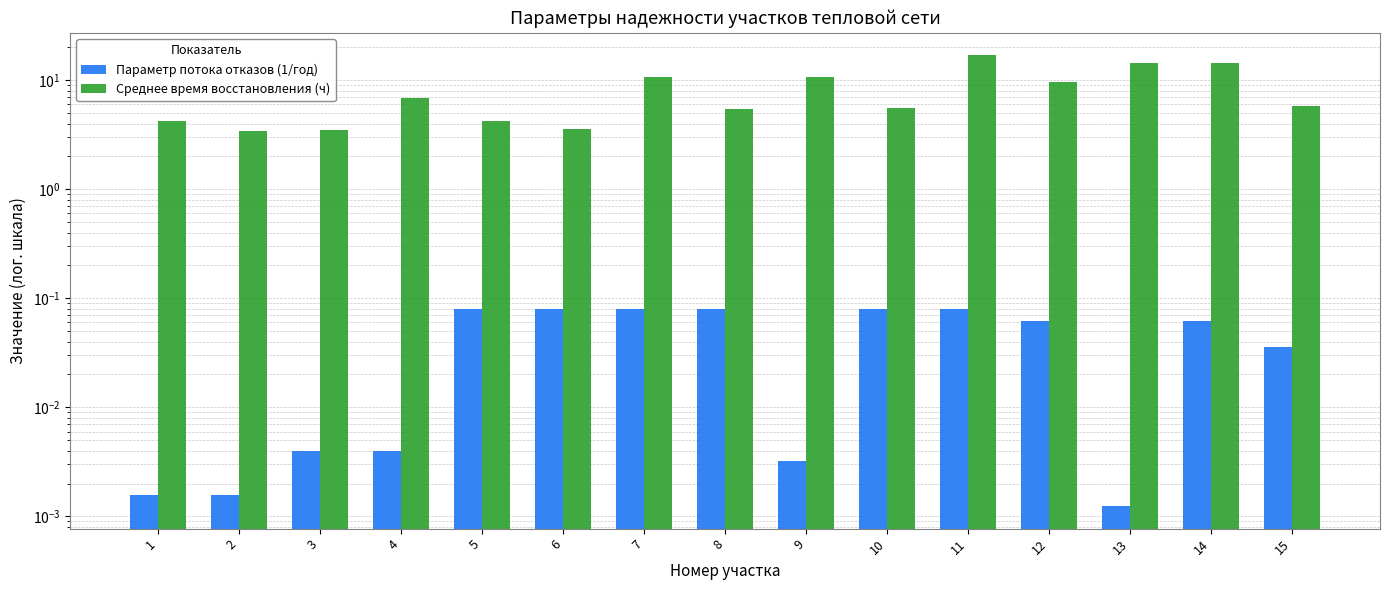

Reading left to right, what are all the values shown in this chart?

Параметр потока отказов (1/год): 1=0.0	2=0.0	3=0.0	4=0.0	5=0.1	6=0.1	7=0.1	8=0.1	9=0.0	10=0.1	11=0.1	12=0.1	13=0.0	14=0.1	15=0.0
Среднее время восстановления (ч): 1=4.2	2=3.4	3=3.5	4=6.9	5=4.3	6=3.6	7=10.7	8=5.5	9=10.6	10=5.5	11=16.9	12=9.6	13=14.4	14=14.3	15=5.8